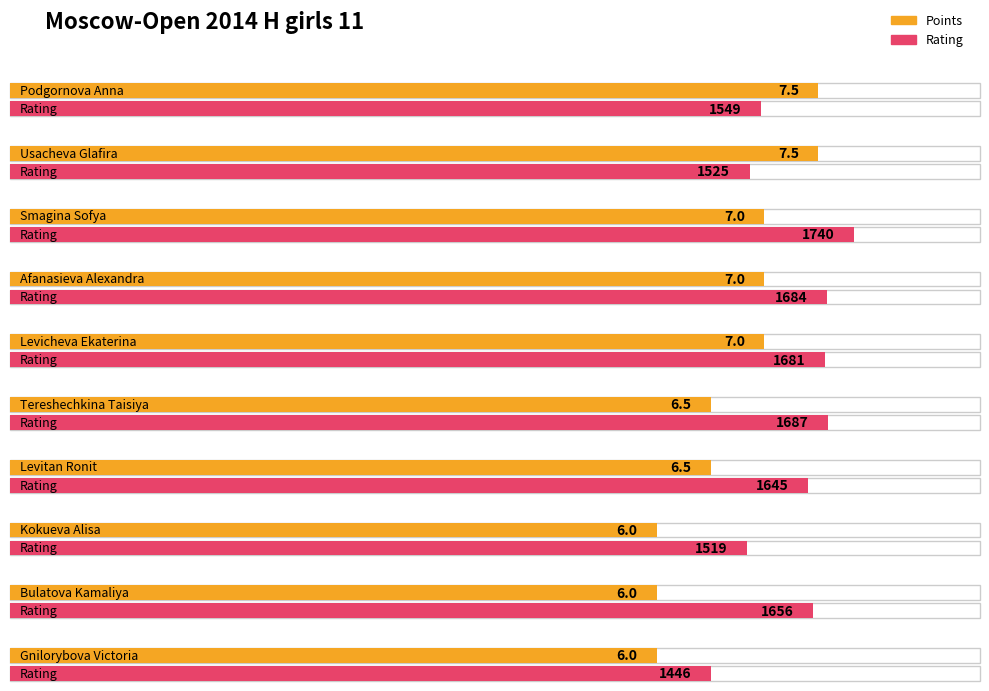

What is the label of the 4th bar from the left?

Afanasieva Alexandra